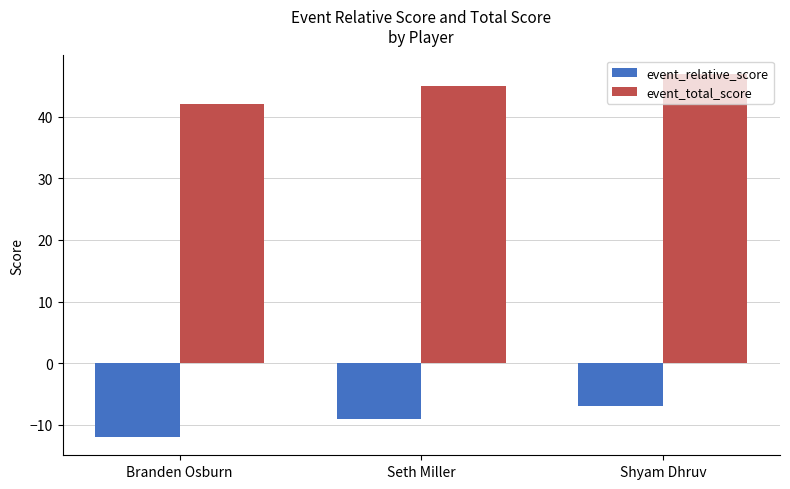

What is the difference between the highest and lowest values at Shyam Dhruv?

54